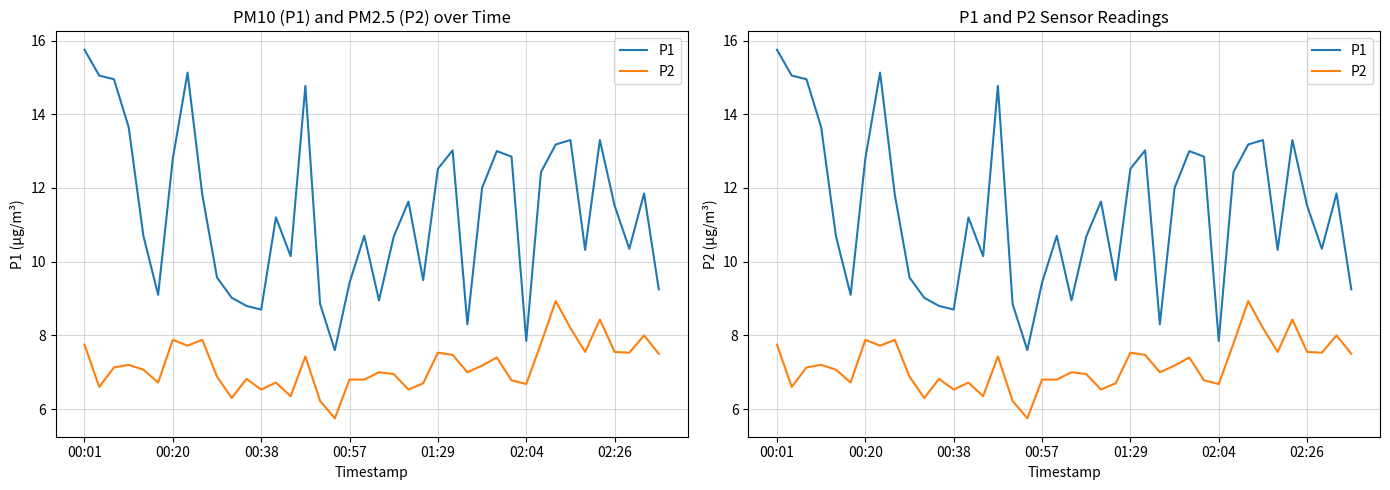

What are all the series names shown in the legend?

P1, P2